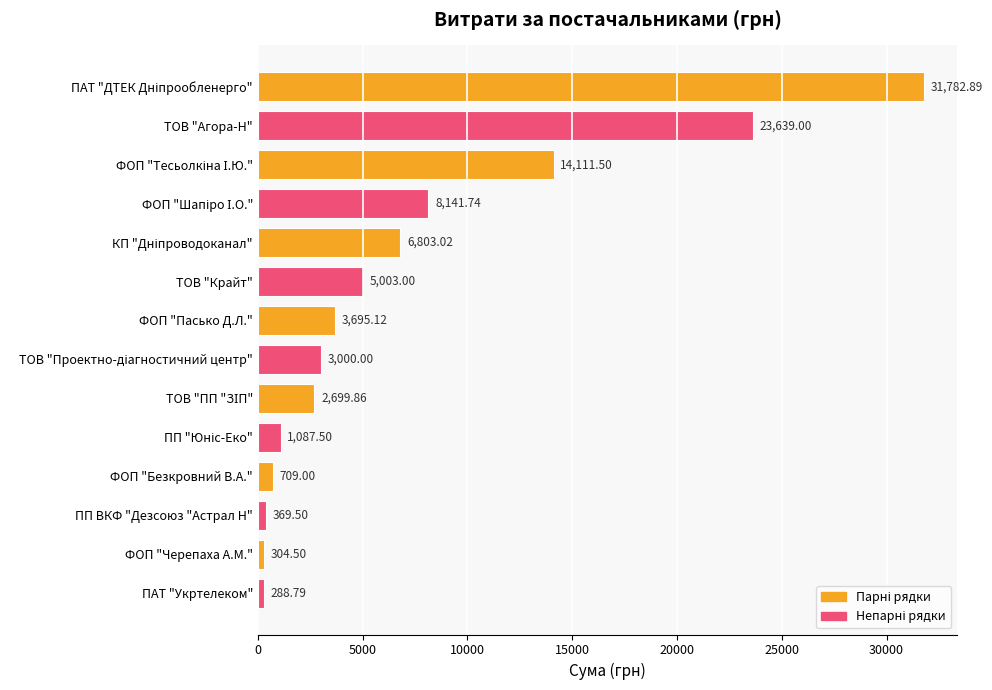

What is the average value?

7259.7